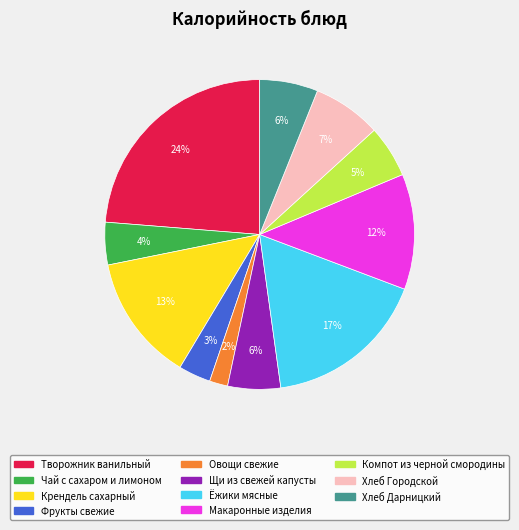

Between Фрукты свежие and Овощи свежие, which is larger?

Фрукты свежие